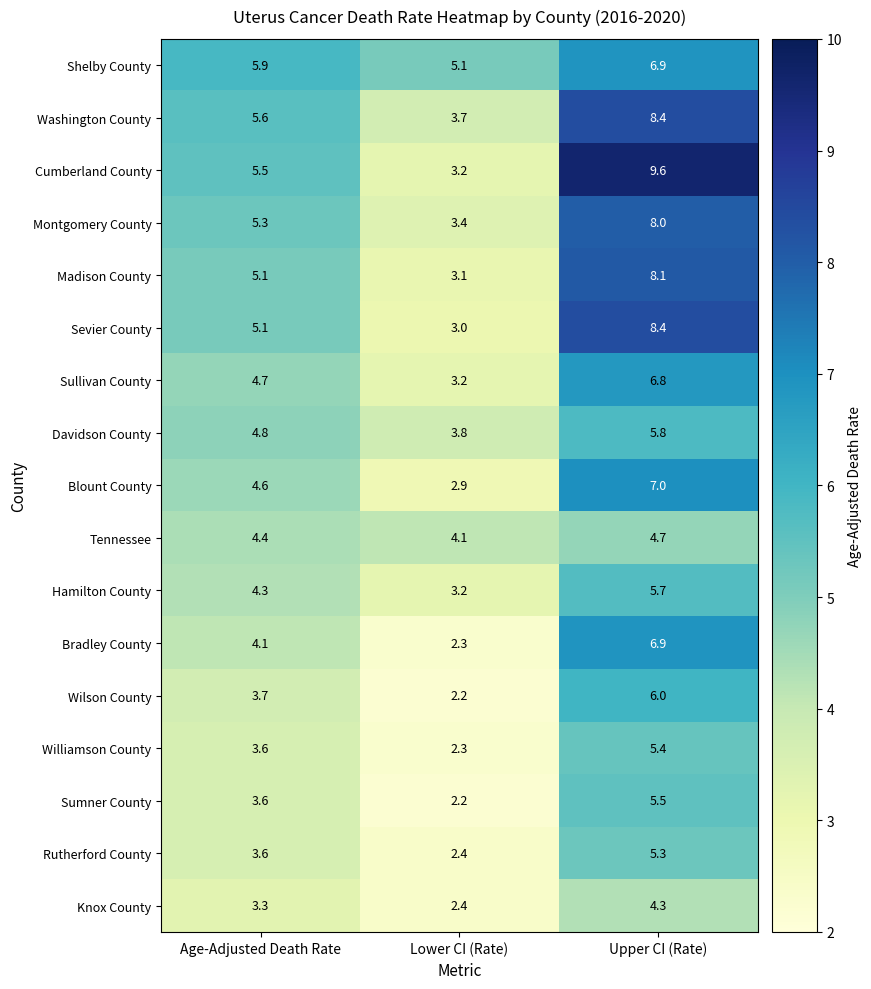

The Rutherford County series shows 3.6 at Age-Adjusted Death Rate. True or false?

True